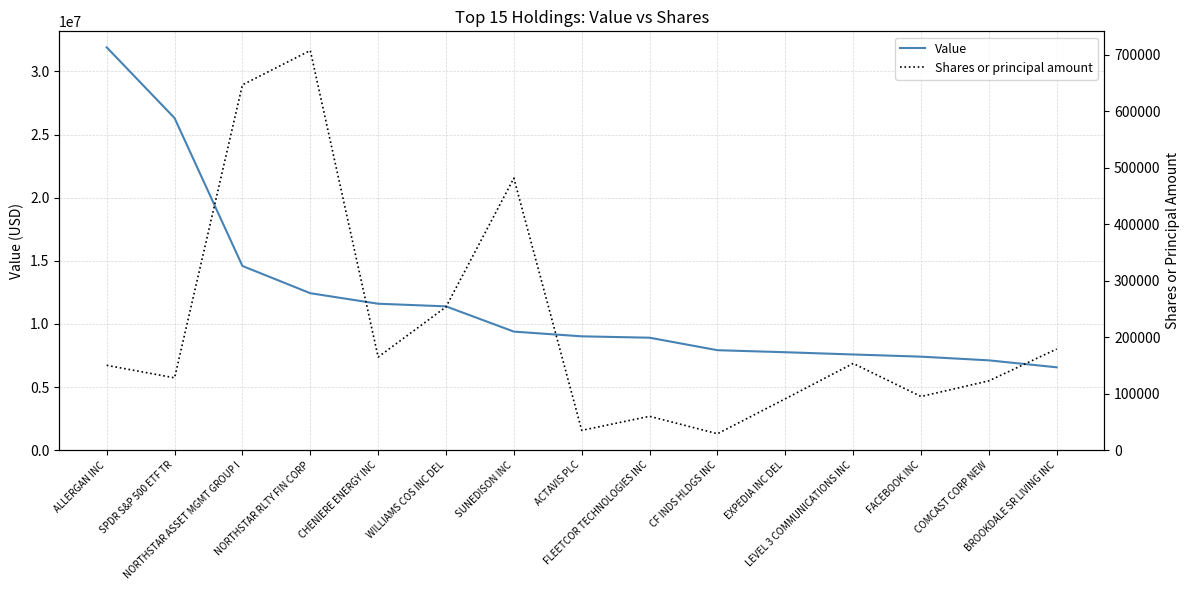

What is the value of the Value point at the 3rd from the left?

14592000